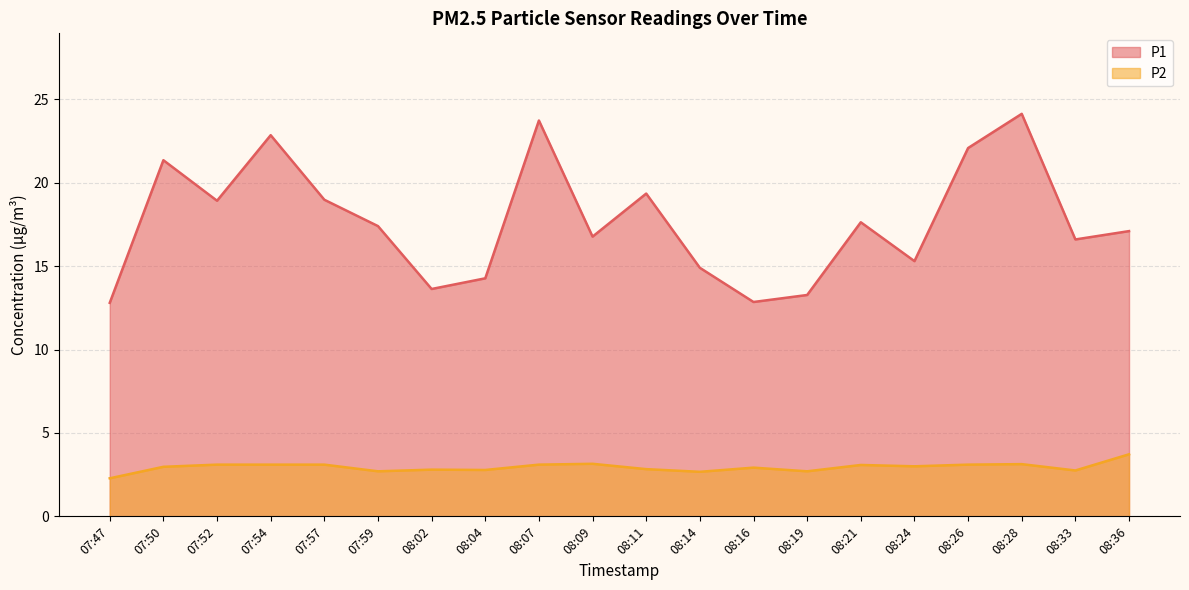

What is the highest value of the P1 series?

24.1